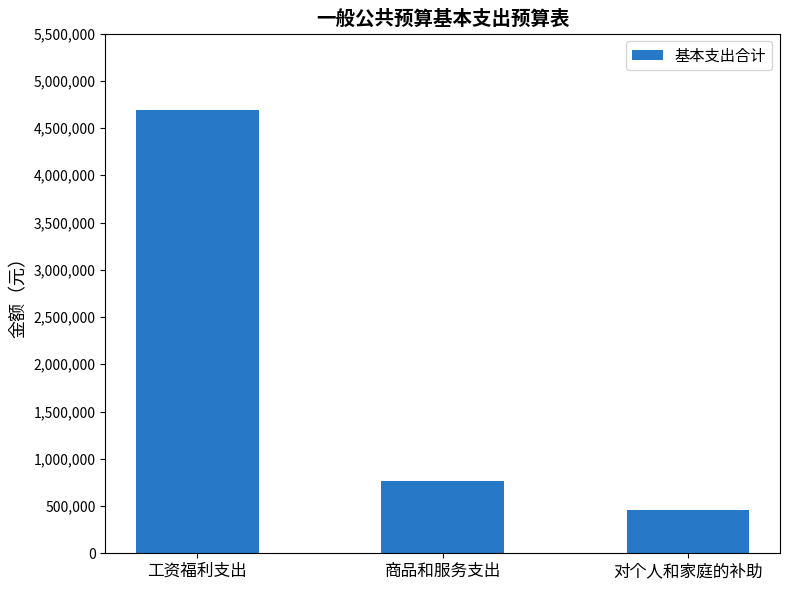

What is the sum of the values at 商品和服务支出 and 对个人和家庭的补助?

1223397.0